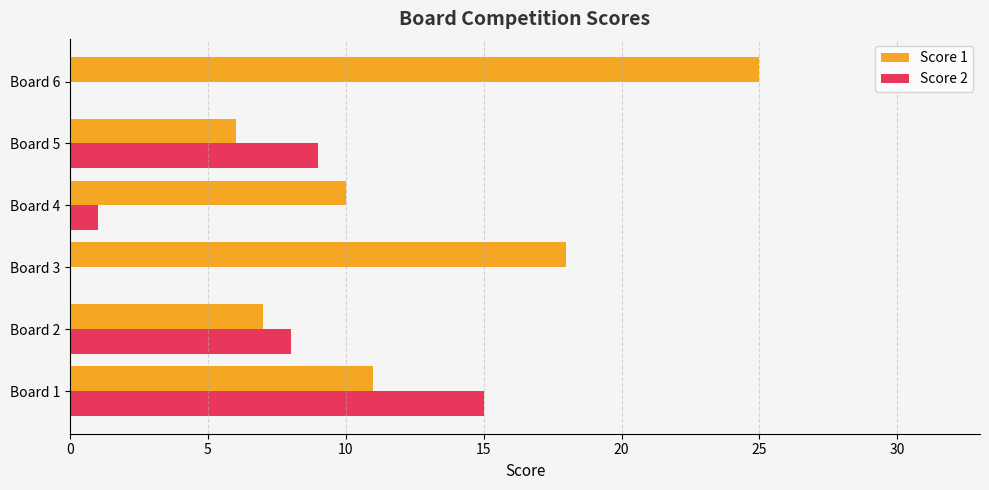

What is the total value across all series at Board 5?

15